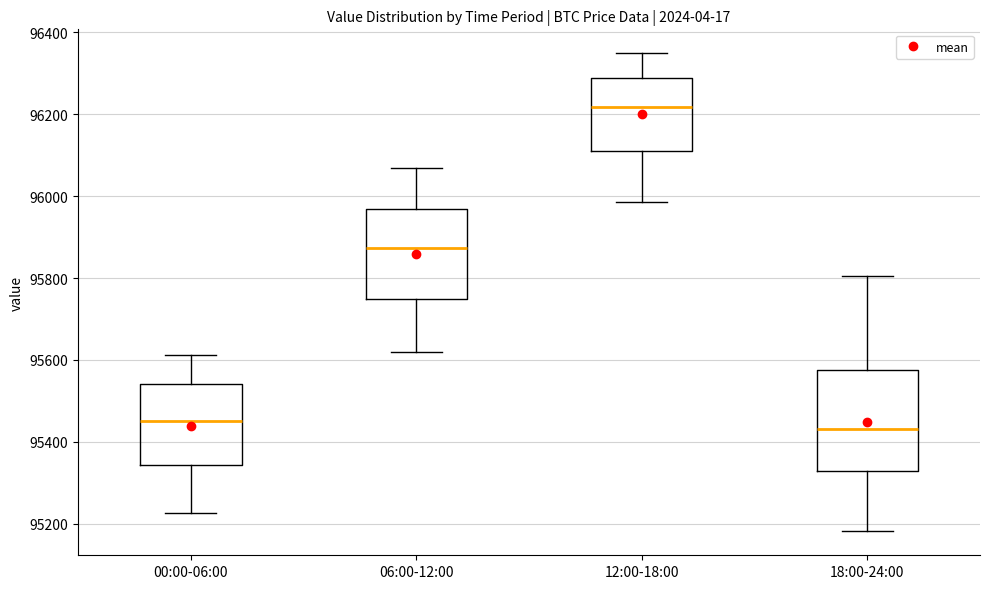

Comparing the boxes themselves (not the whiskers), which one is the tallest?

18:00-24:00